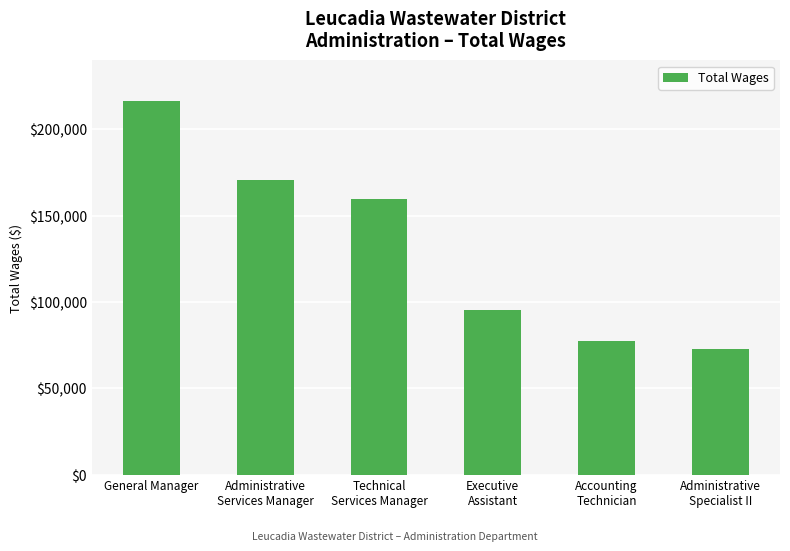

What is the sum of the values at Administrative
Services Manager and Technical
Services Manager?

330773